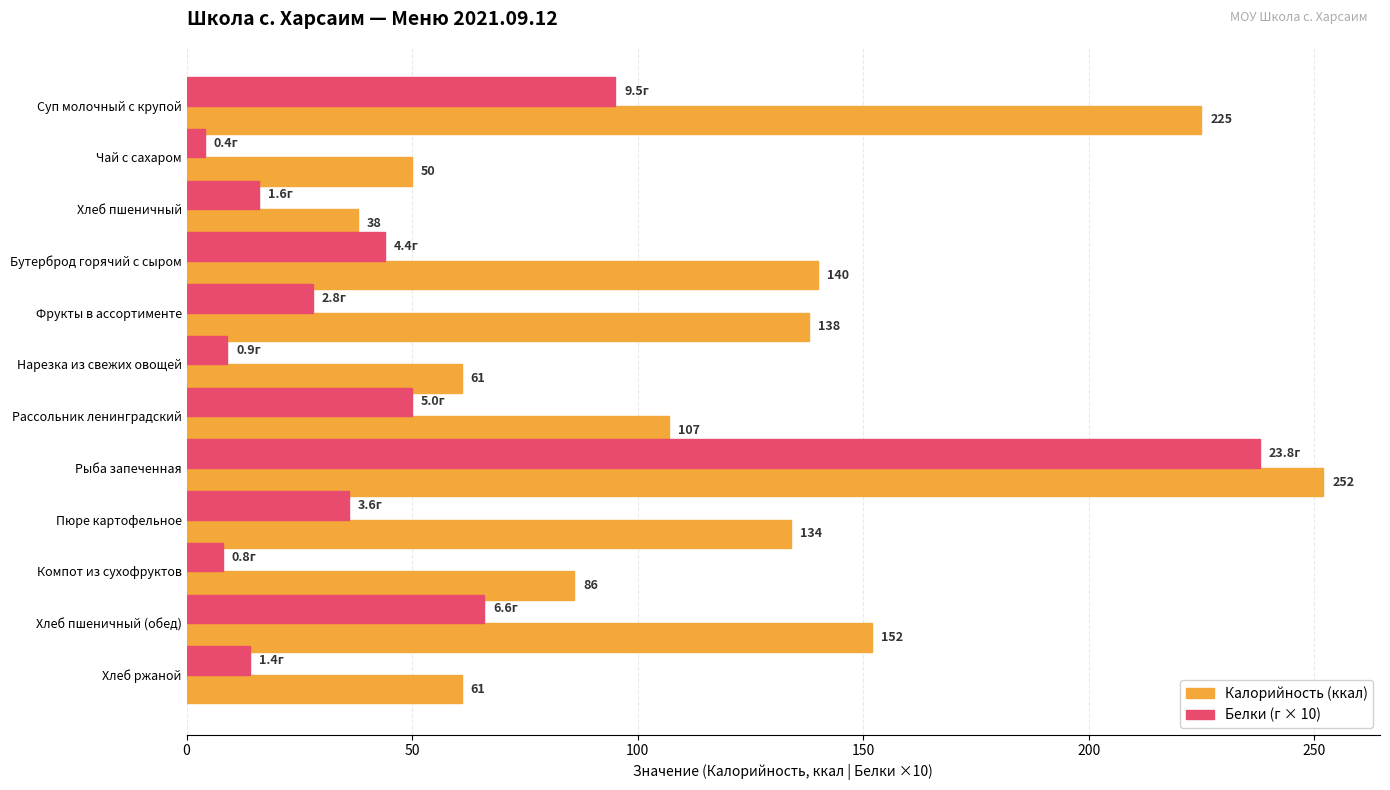

What is the greatest value displayed?

252